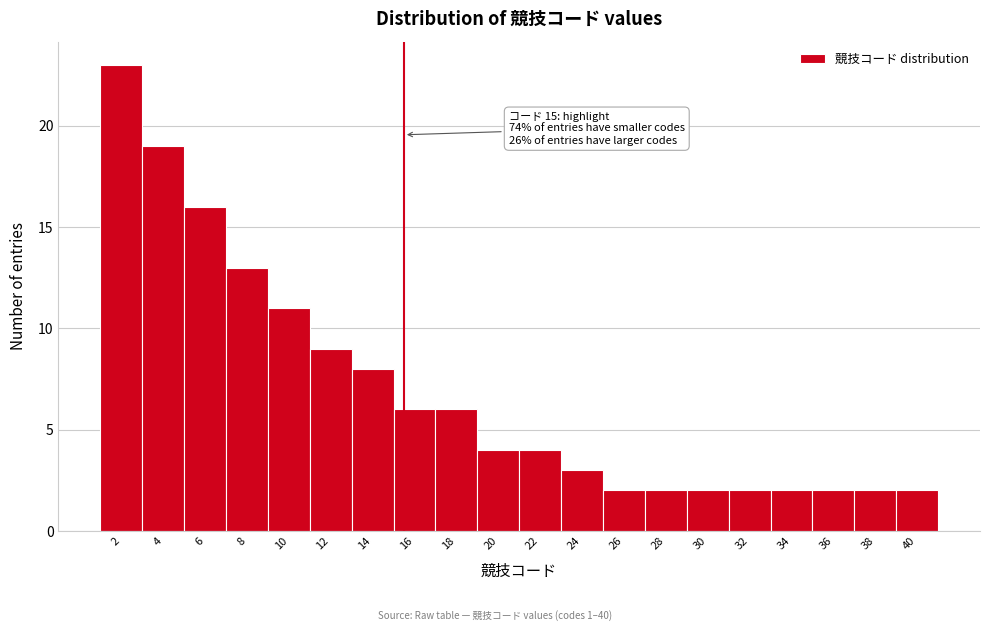

Reading left to right, transcribe all the data shown in this chart.

23	19	16	13	11	9	8	6	6	4	4	3	2	2	2	2	2	2	2	2